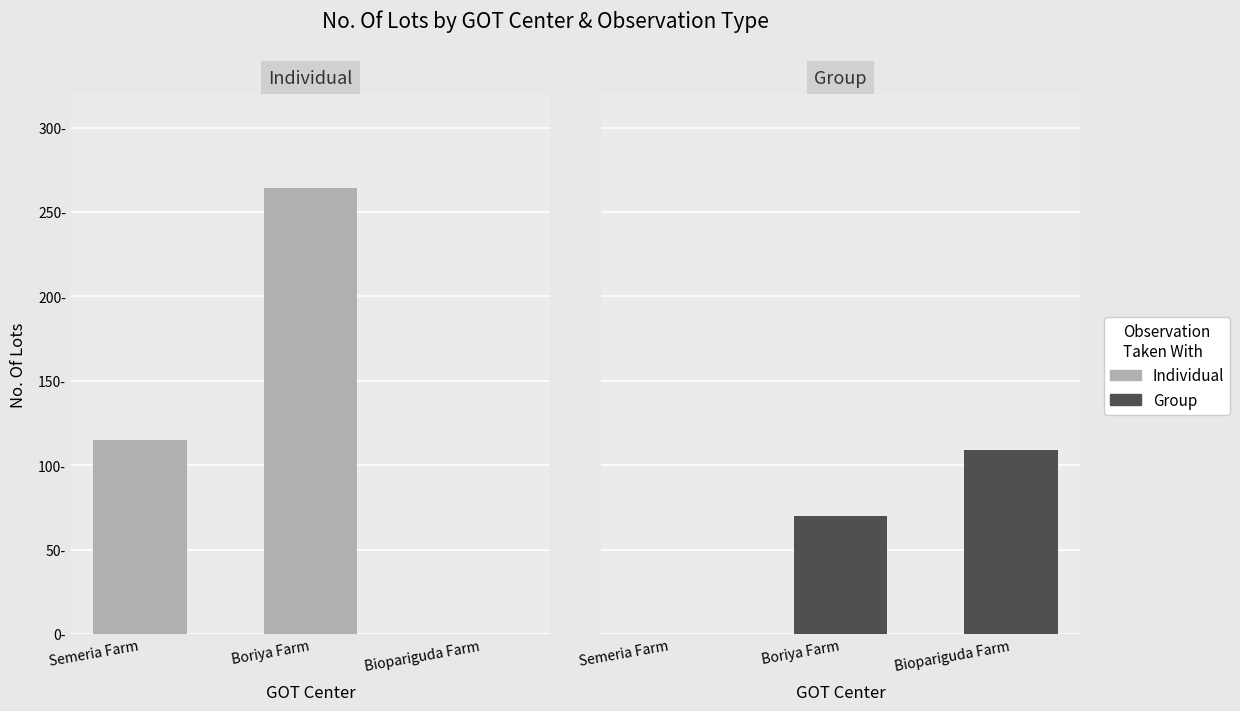

Where is Individual nearest to the value 132?

Semeria Farm